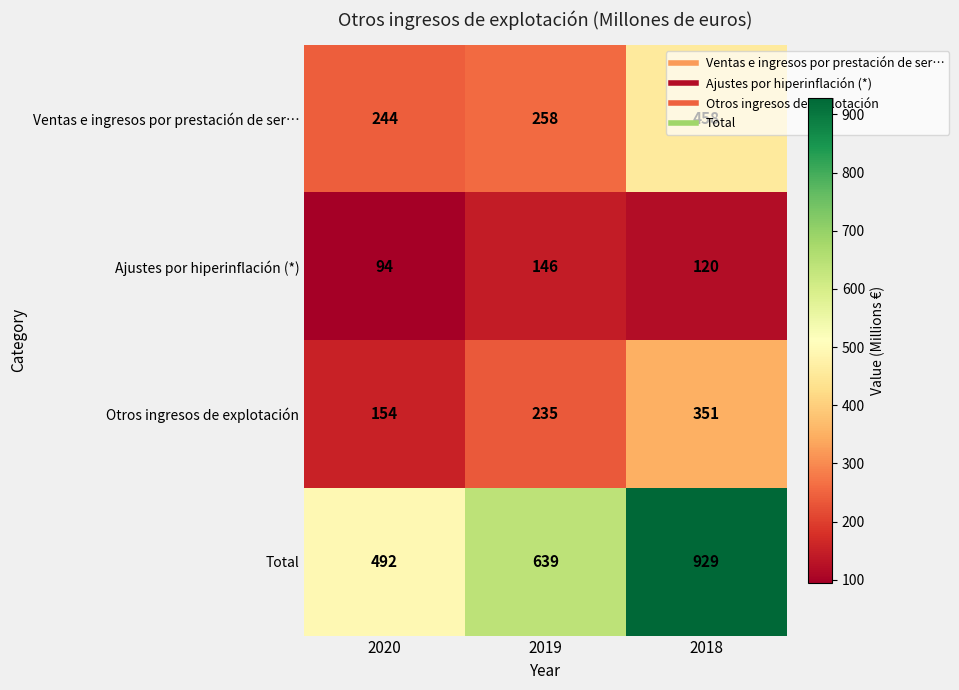

Which category has the highest value across all series?

2018